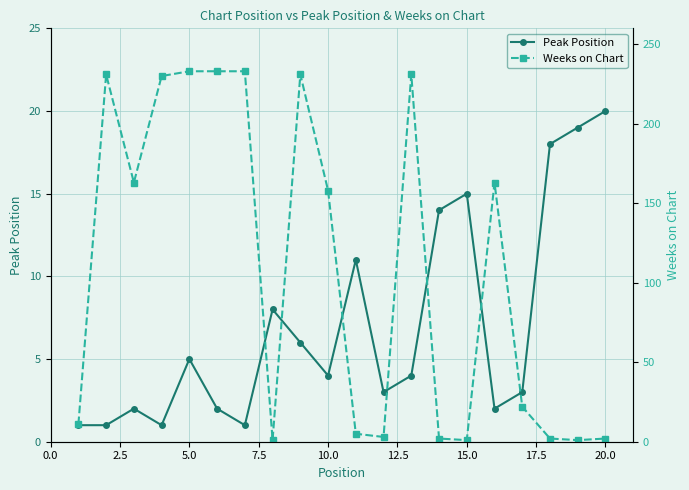

True or false: Peak Position and Weeks on Chart cross at least once.

True